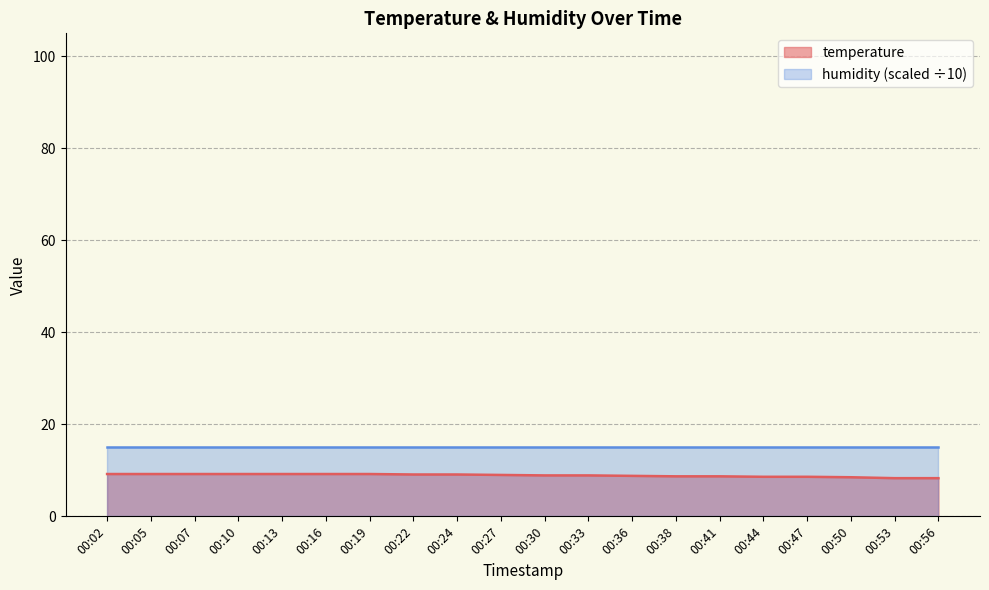

What is the value of the 19th point from the left?

8.3